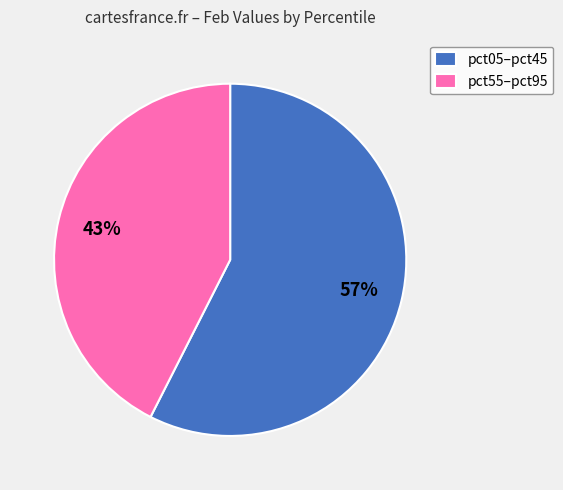

Which category has the smallest portion of the pie?

pct55–pct95